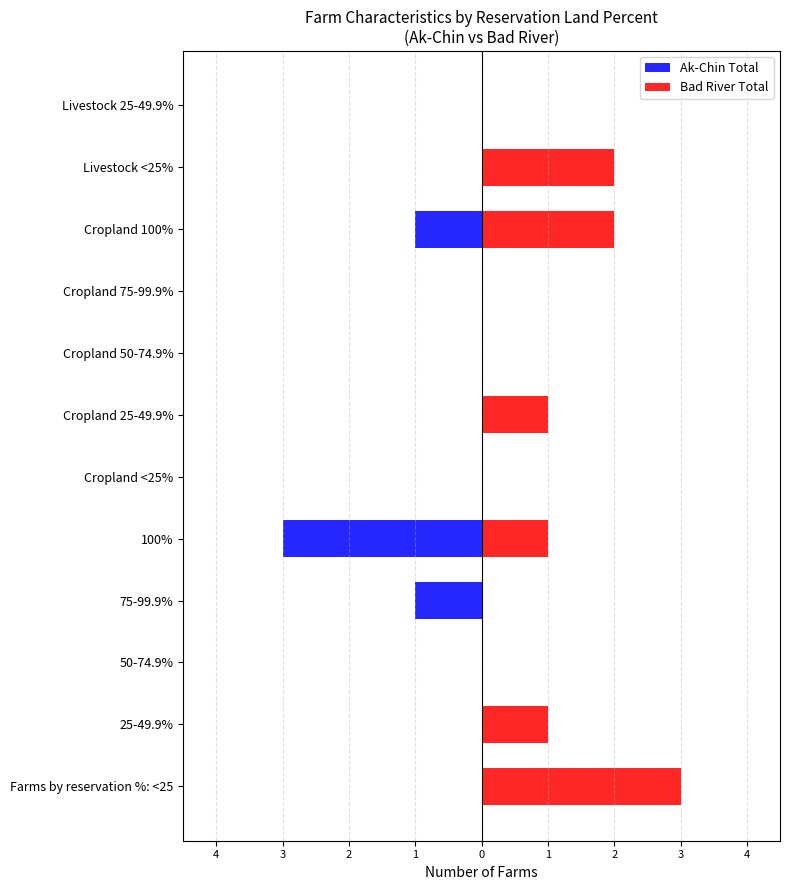

Reading left to right, transcribe all the data shown in this chart.

Ak-Chin Total: 0	0	0	-1	-3	0	0	0	0	-1	0	0
Bad River Total: 3	1	0	0	1	0	1	0	0	2	2	0